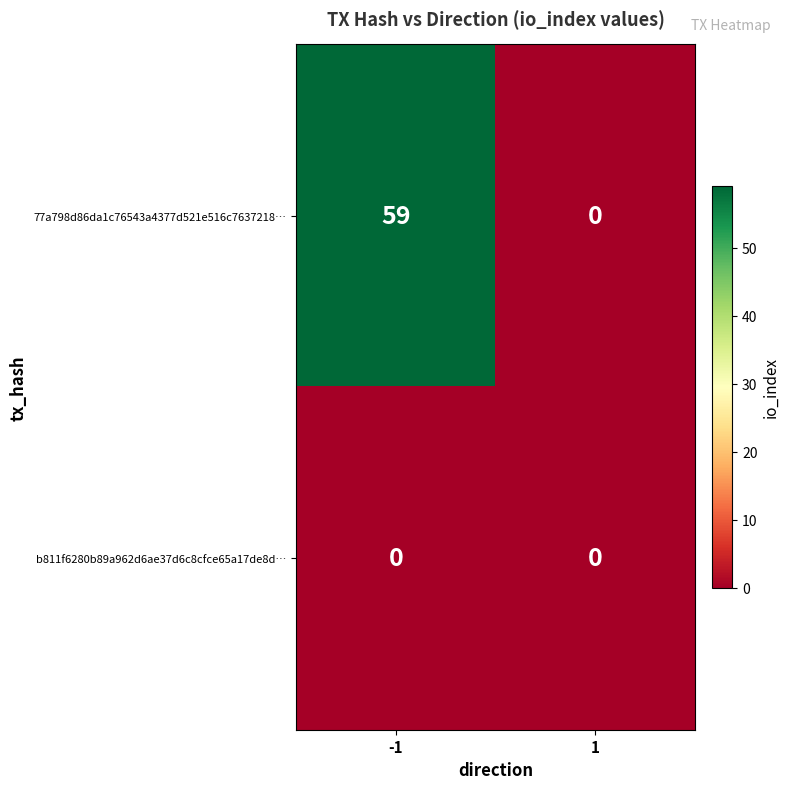

What is the sum of the 77a798d86da1c76543a4377d521e516c7637218… values at -1 and 1?

59